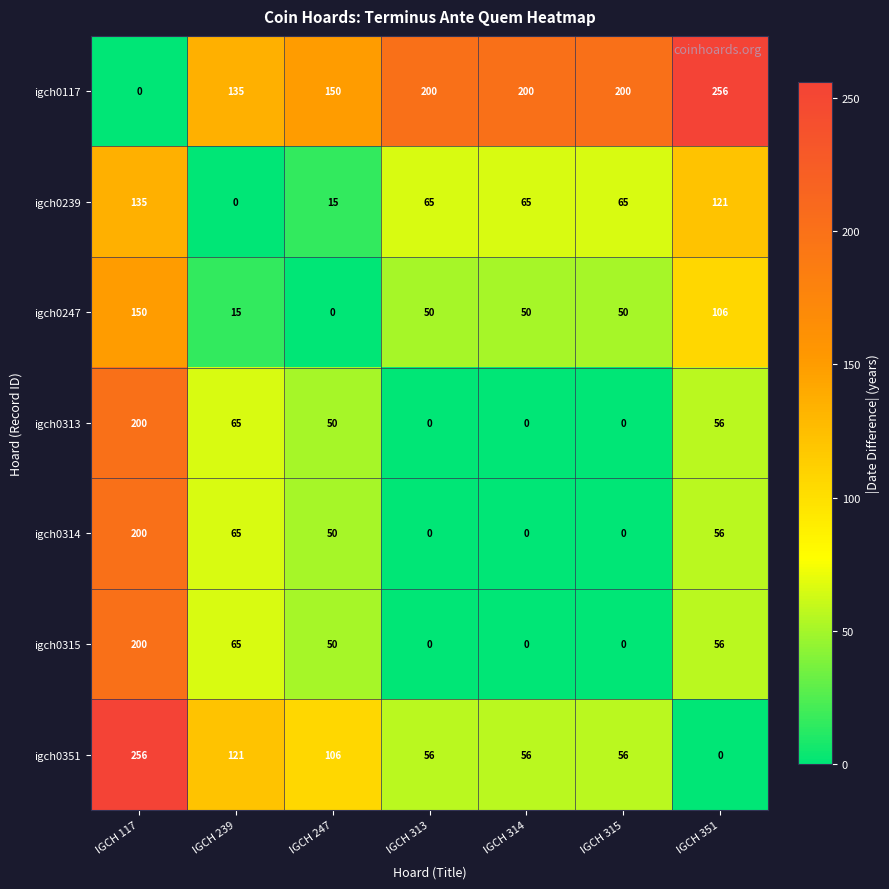

What is the difference between the second highest and second lowest values in the igch0117 series?

65